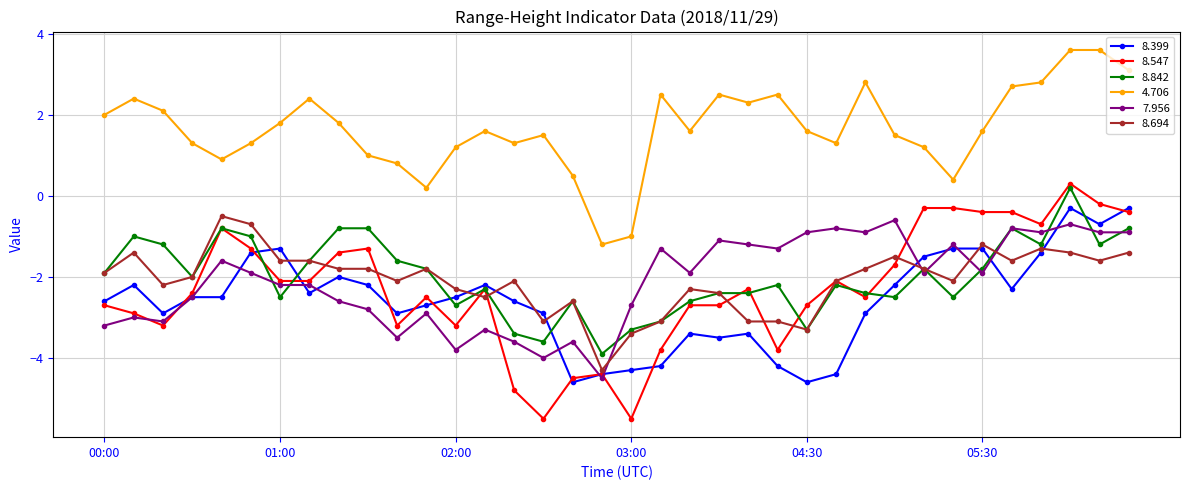

True or false: 4.706 and 8.399 cross at least once.

False